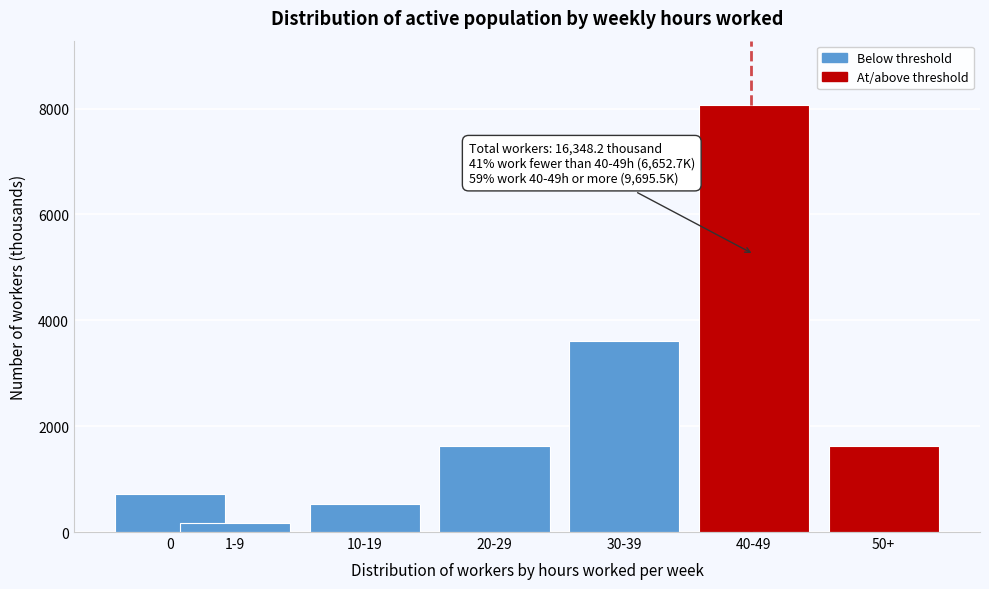

At which category does the chart reach its peak across all series?

40-49